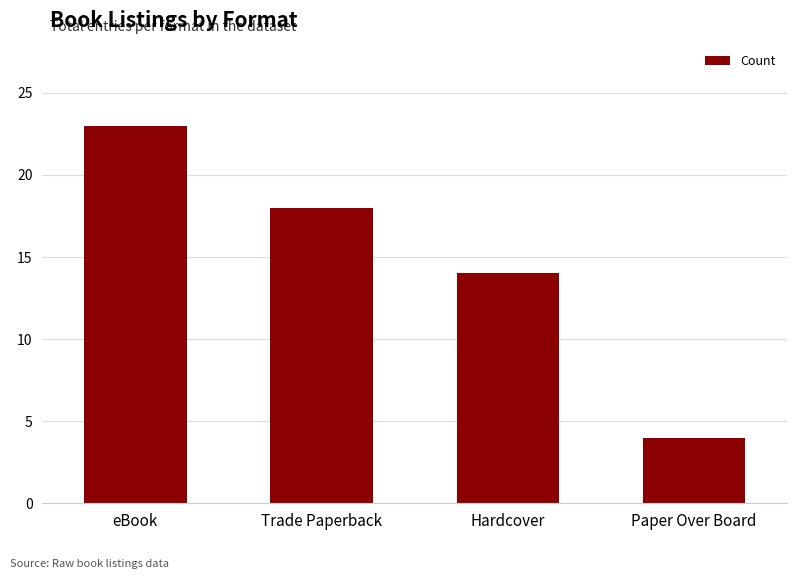

Which category has the highest value across all series?

eBook